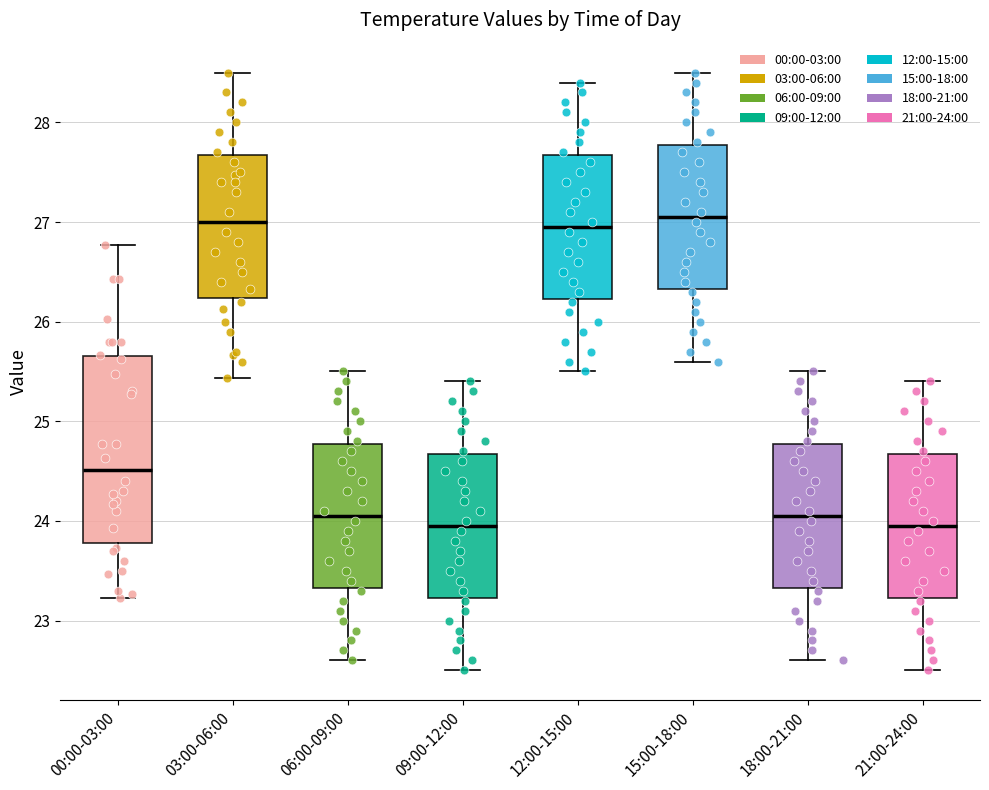

Which box is the tallest, from its lower edge to its upper edge?

00:00-03:00